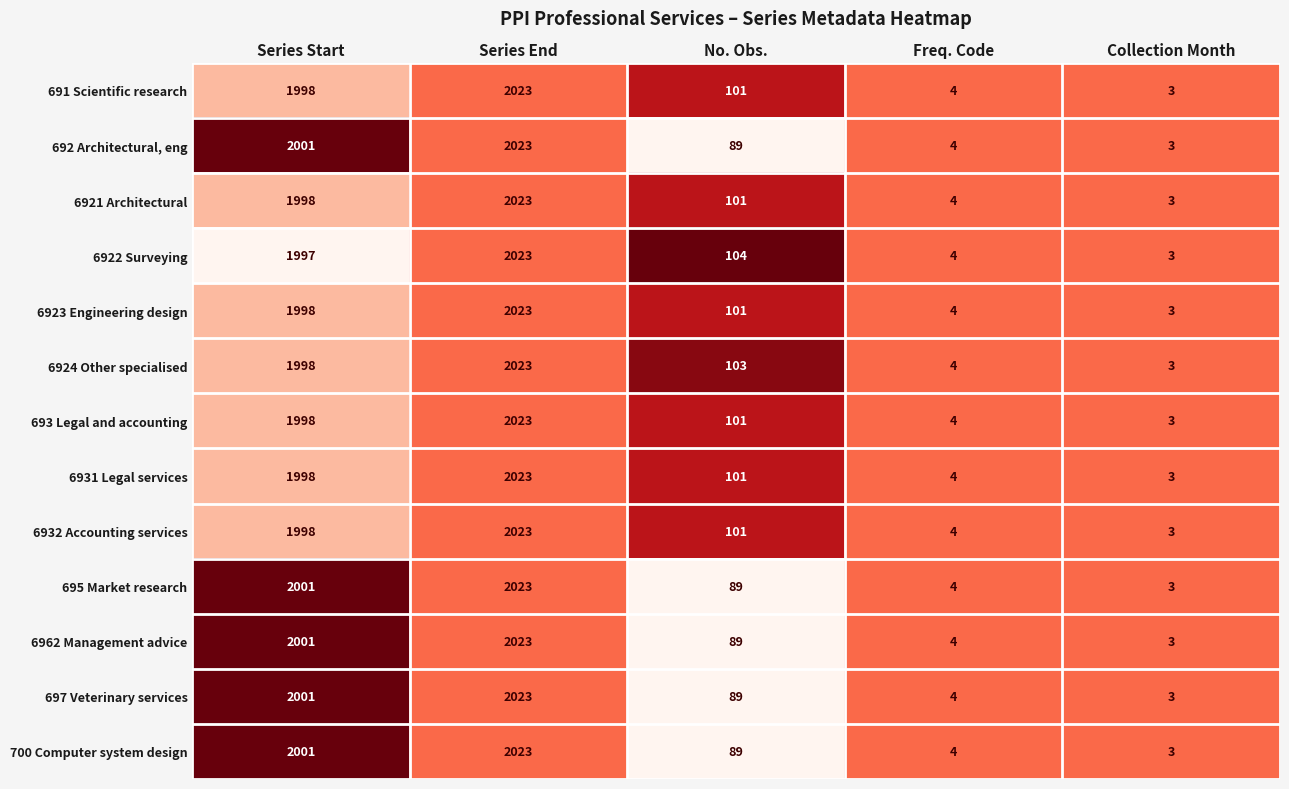

List the labels in order of 692 Architectural, eng value, smallest first.

Collection Month, Freq. Code, No. Obs., Series Start, Series End